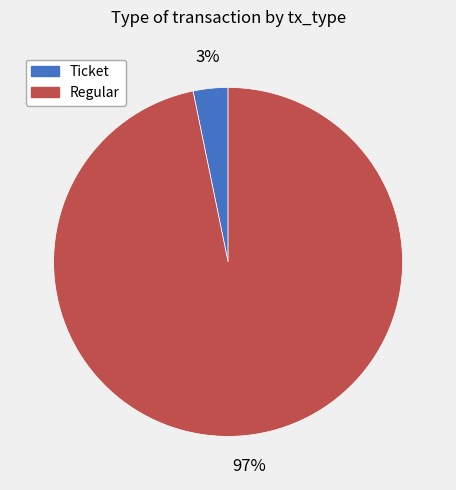

What is the smallest slice in the pie chart?

Ticket